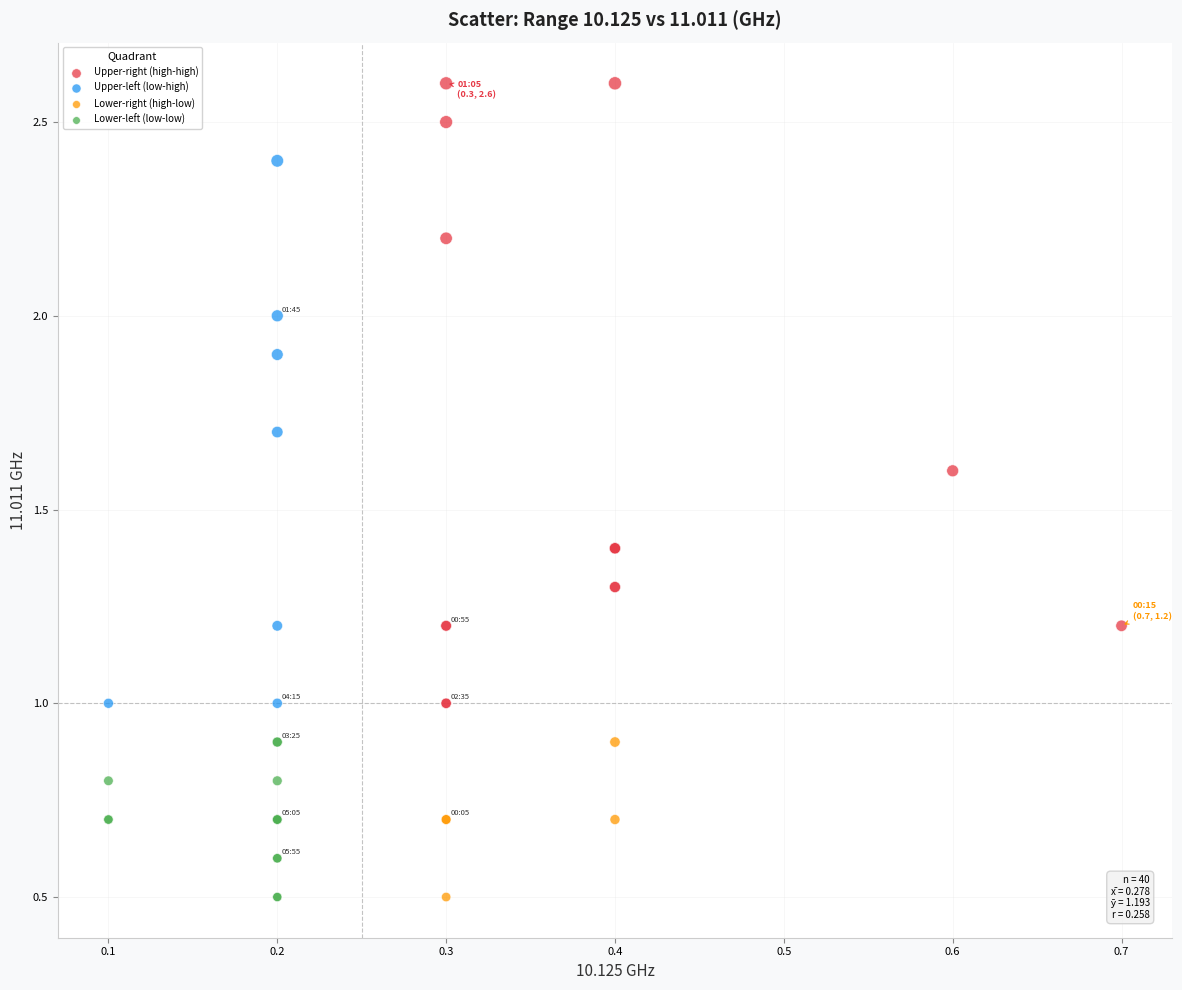

Which series reaches the maximum Y coordinate?

Upper-right (high-high)